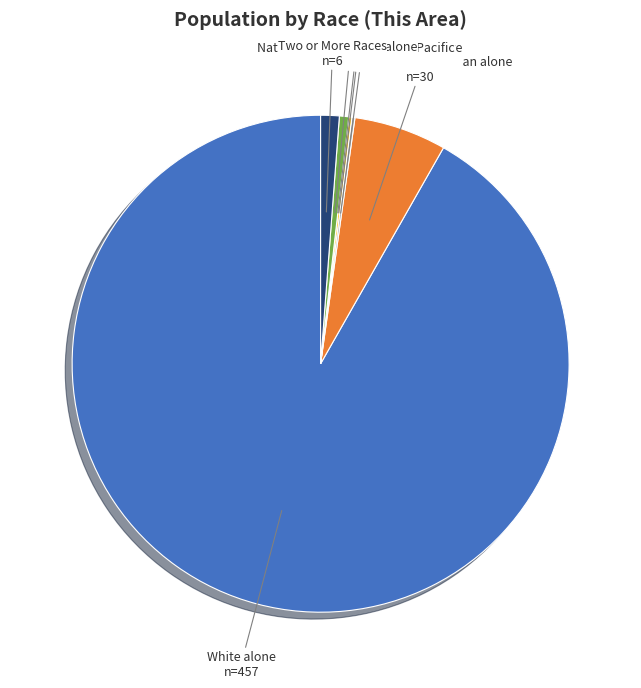

Is there a majority slice in this chart?

Yes